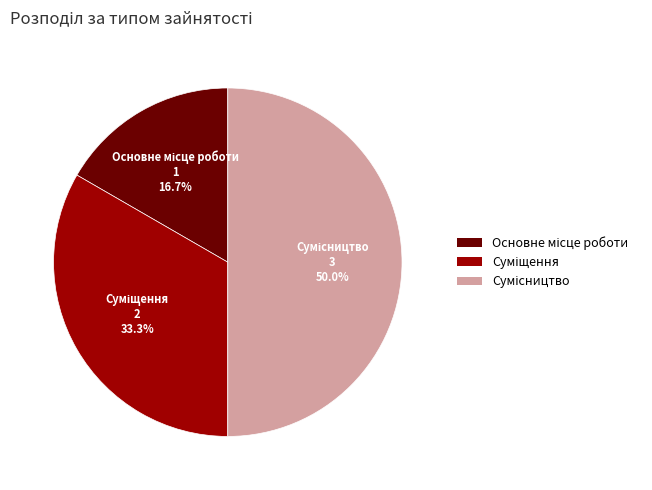

How much of the chart is everything except Сумісництво?

50.0%